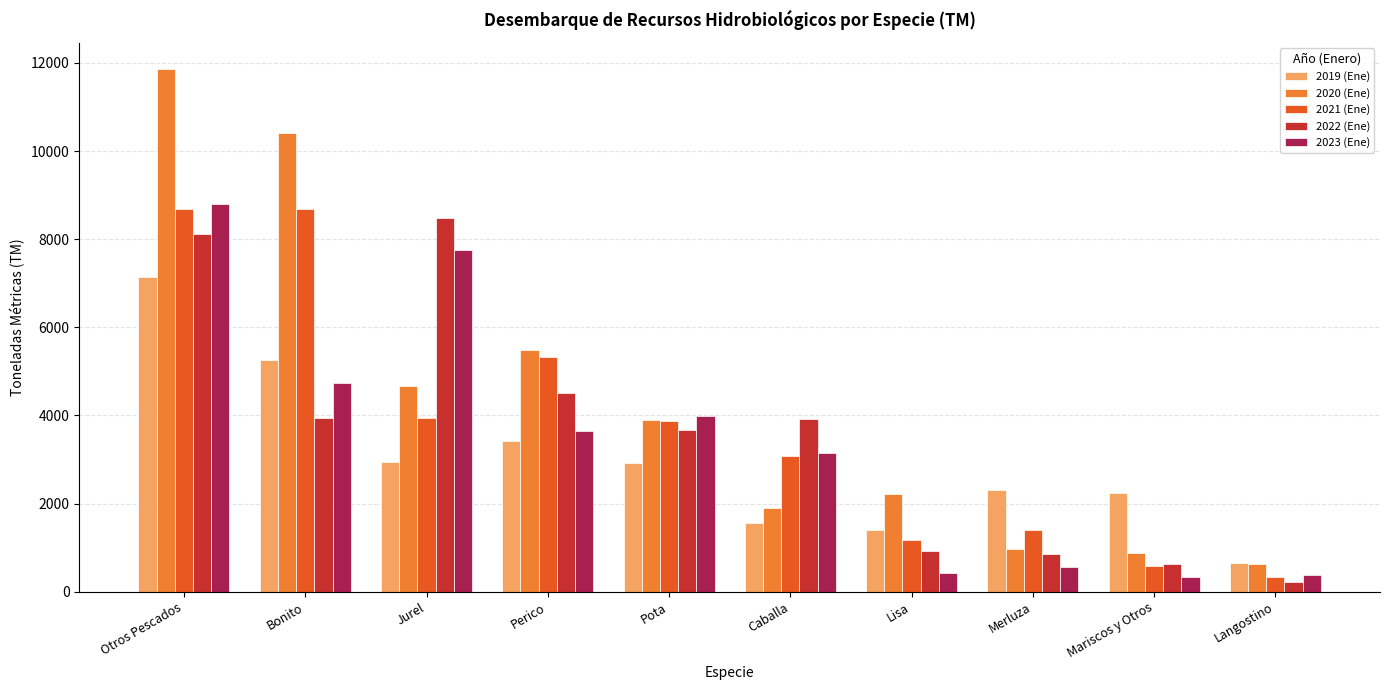

What are all the series names shown in the legend?

2019 (Ene), 2020 (Ene), 2021 (Ene), 2022 (Ene), 2023 (Ene)